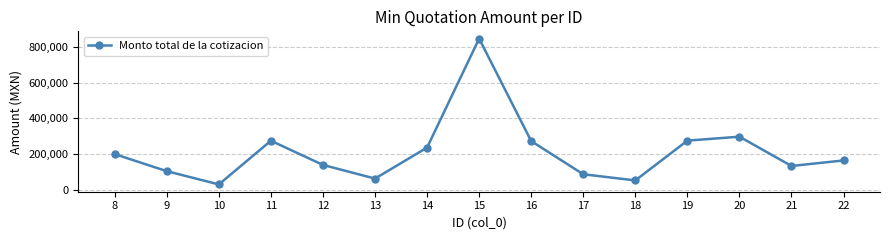

At which label is the value closest to 438385?

20